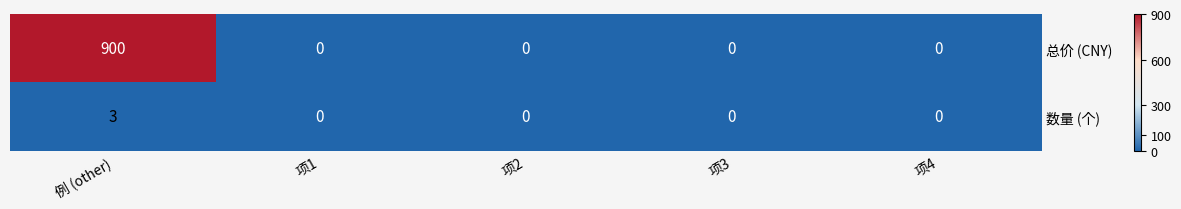

Reading right to left, extract all data points from this chart.

总价 (CNY): 0	0	0	0	900
数量 (个): 0	0	0	0	3